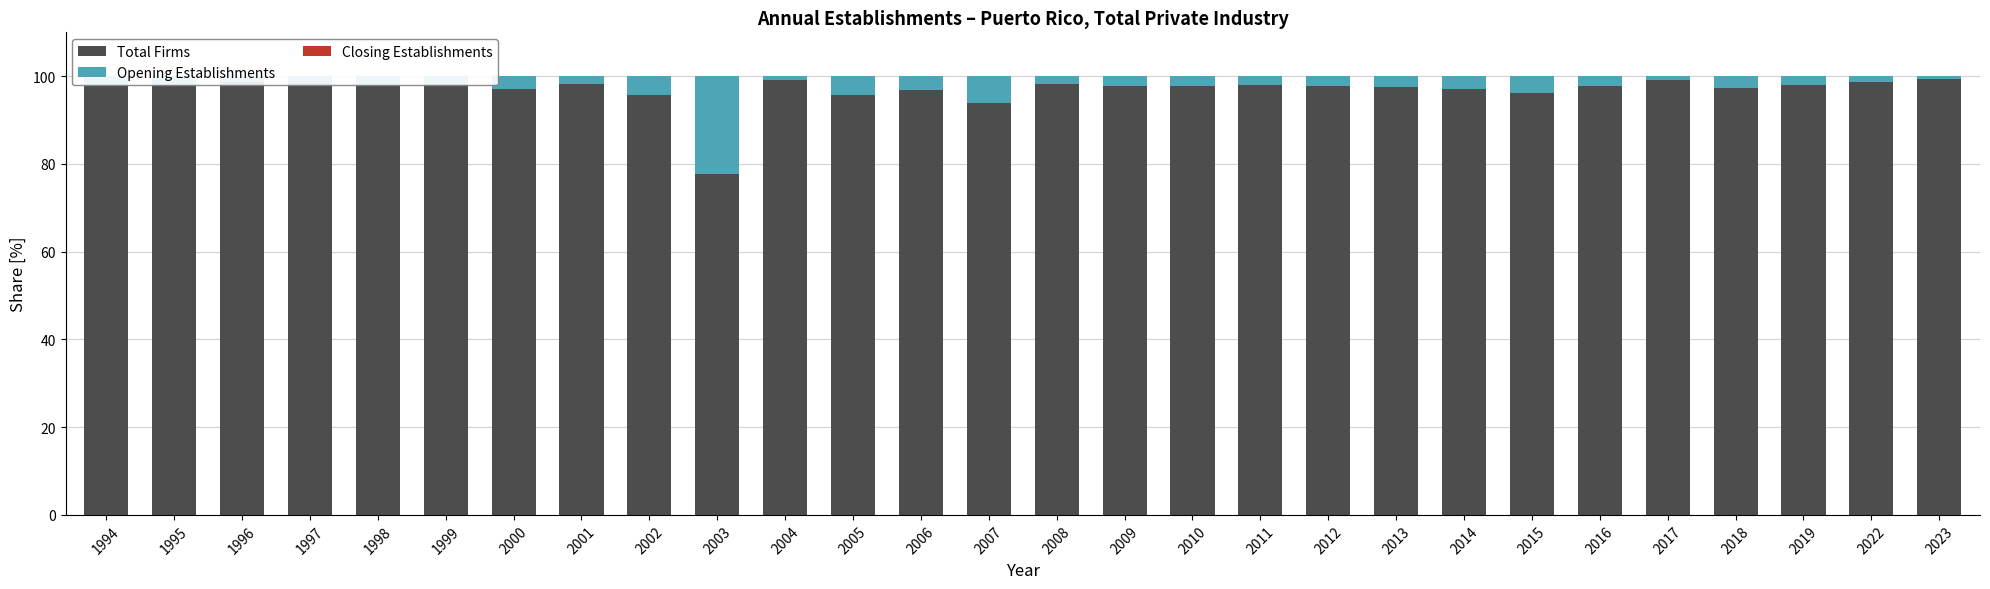

The Total Firms series shows 97.0 at 2014. True or false?

True